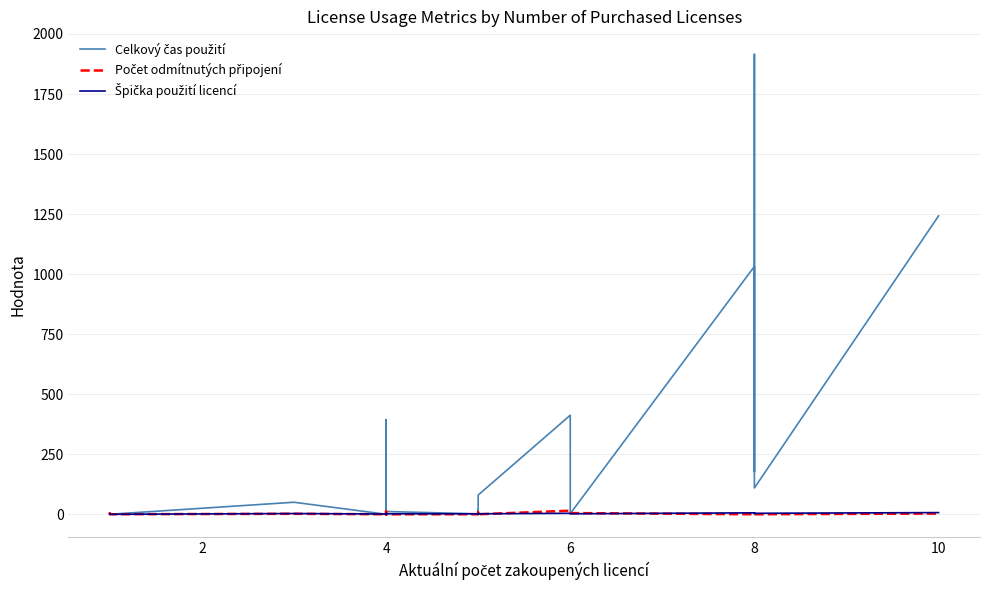

What are all the series names shown in the legend?

Celkový čas použití, Počet odmítnutých připojení, Špička použití licencí